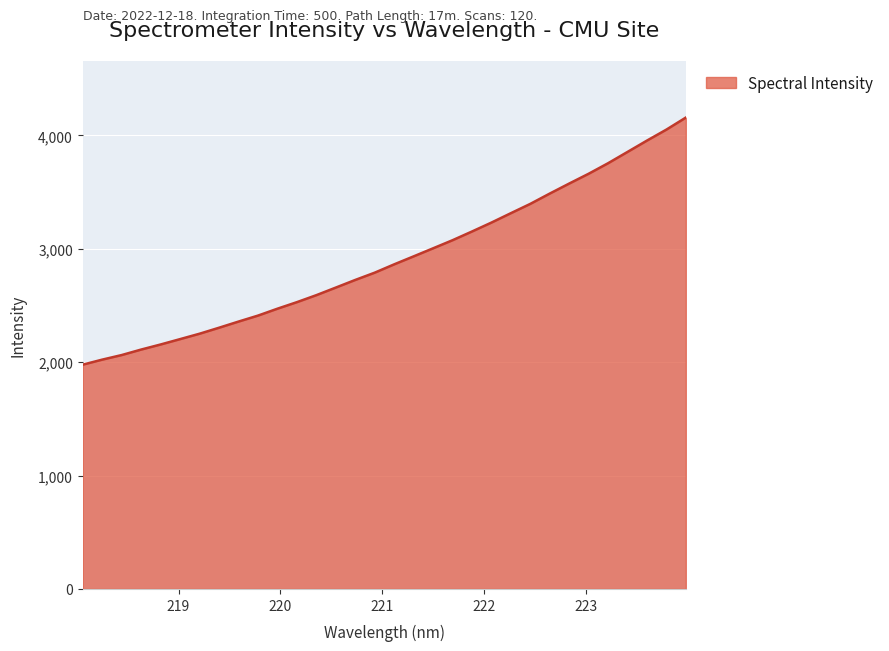

What is the difference between the maximum and minimum values?

2179.0